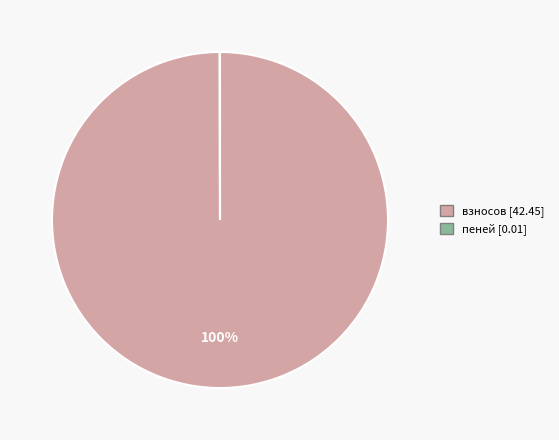

Is there a majority slice in this chart?

Yes